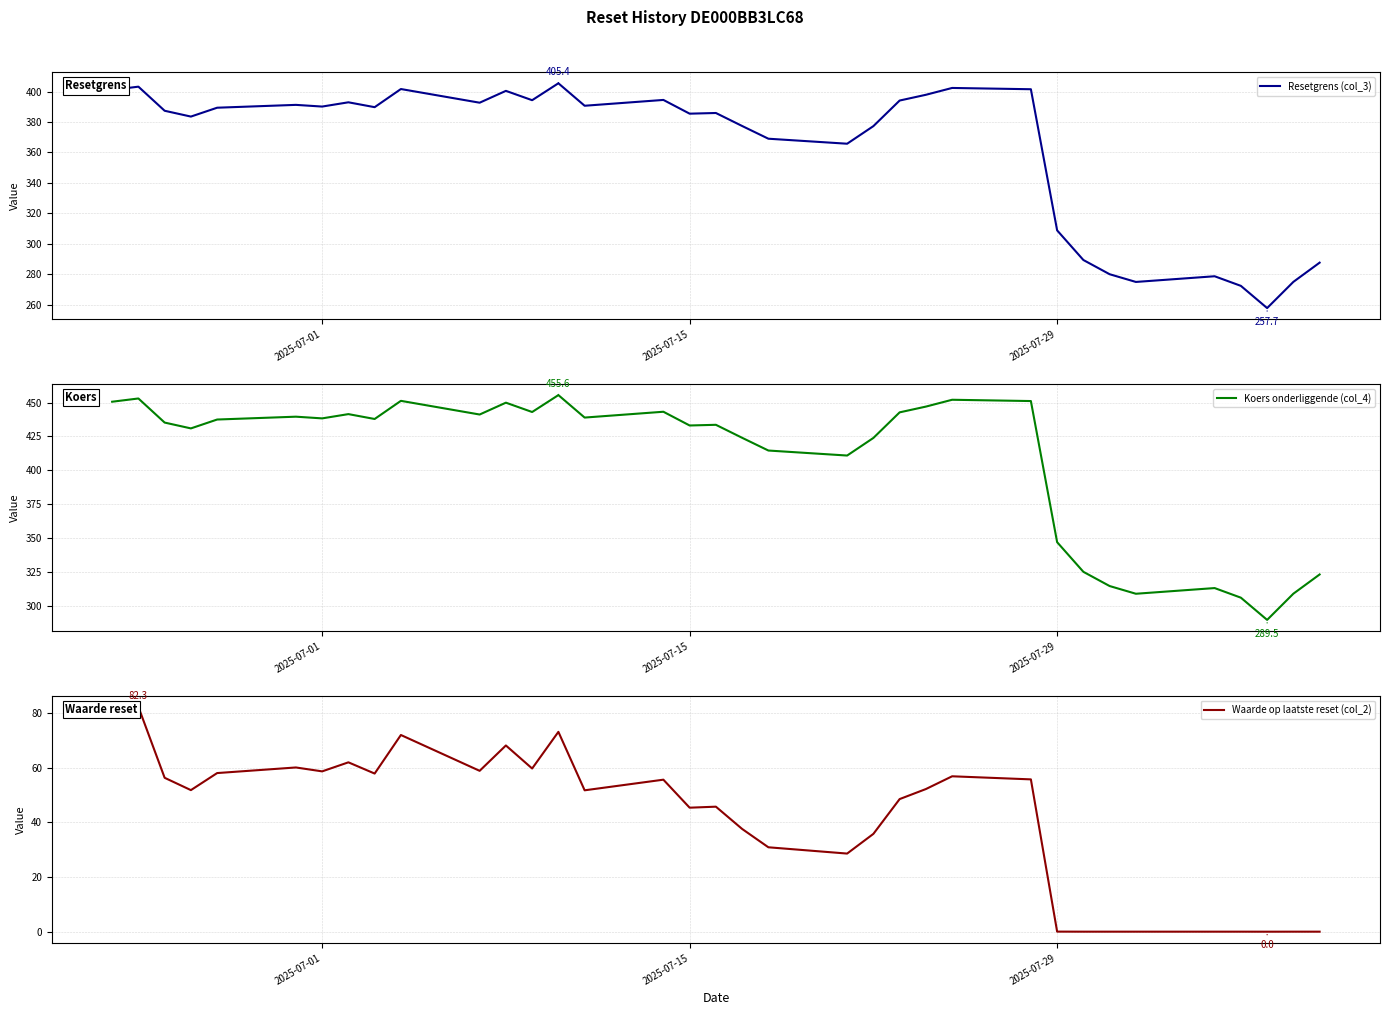

Rank the series at 2025-07-15 from highest to lowest value.

Koers onderliggende (col_4), Resetgrens (col_3), Waarde op laatste reset (col_2)